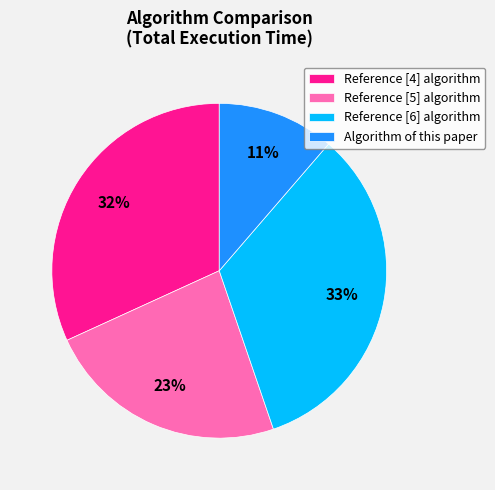

How many slices are in this pie chart?

4